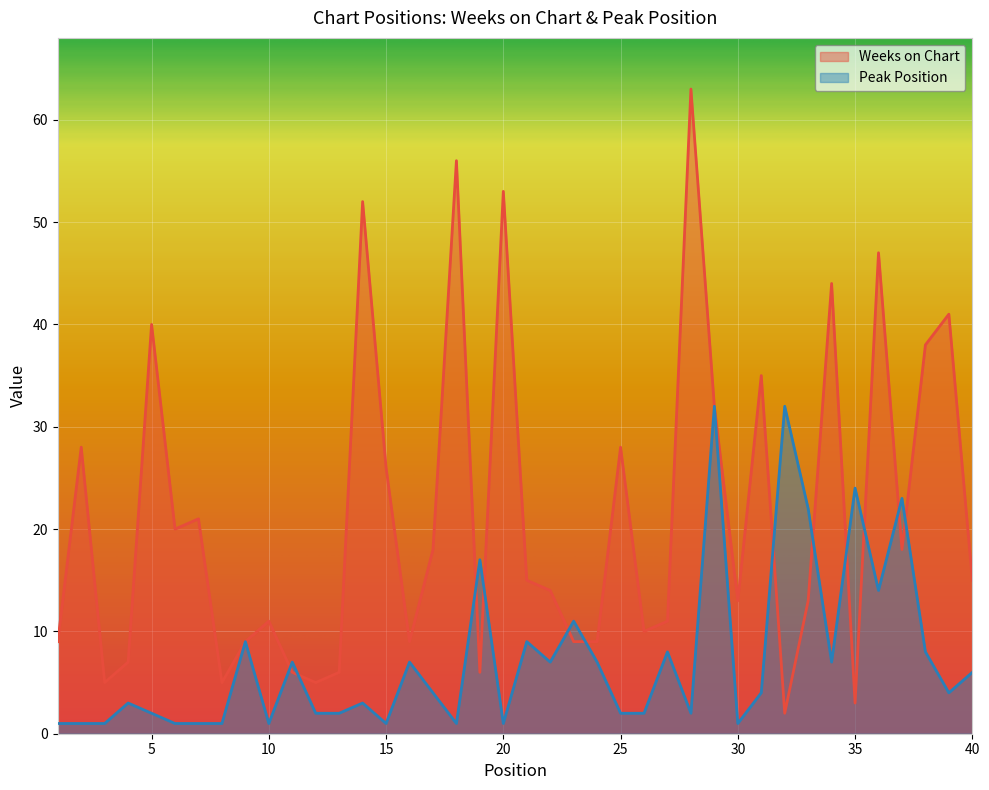

What is the value of the Weeks on Chart point at the 7th from the left?

21